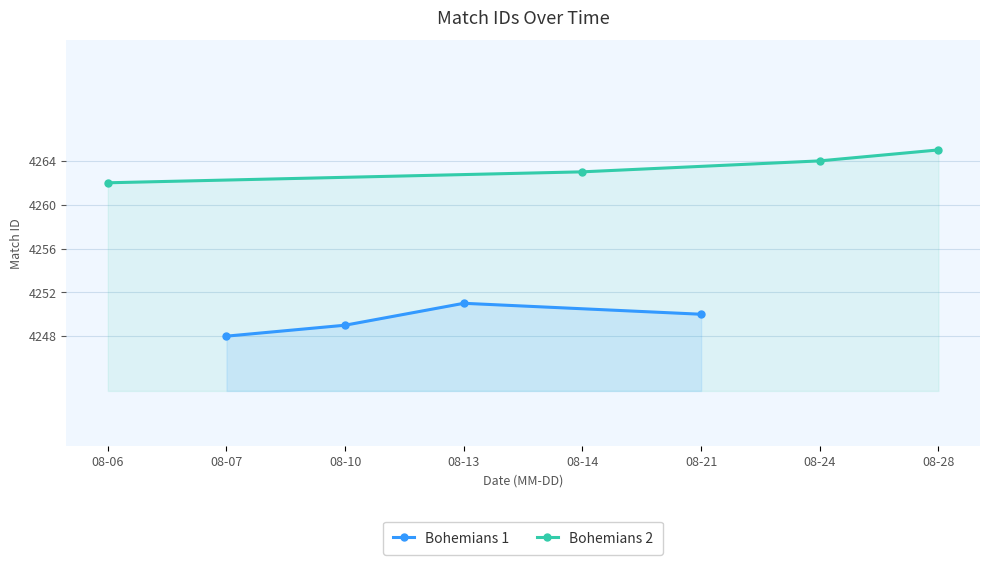

Rank the categories by Bohemians 2 value from lowest to highest.

08-06, 08-14, 08-24, 08-28